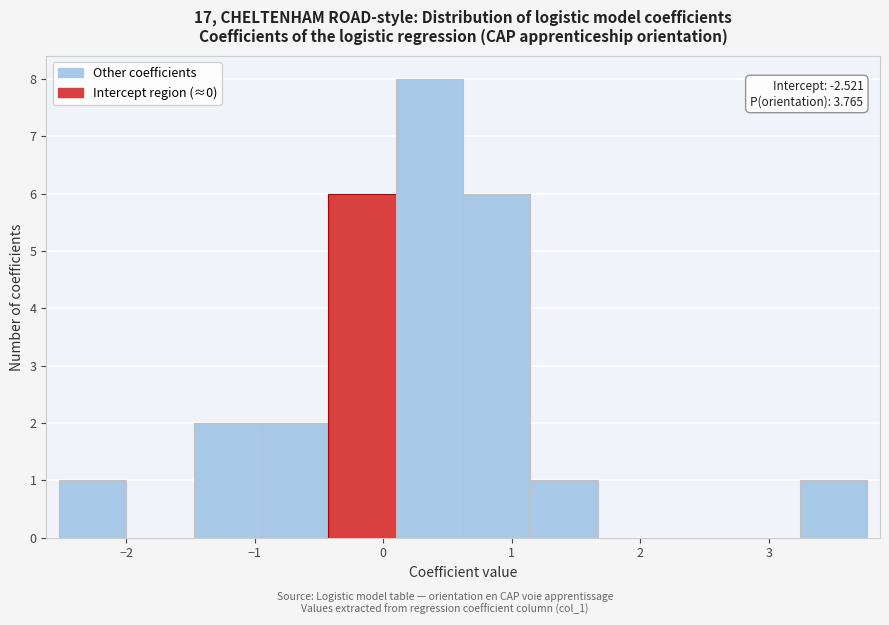

Over which range of the x-axis is the bar tallest?

0.1 to 0.6